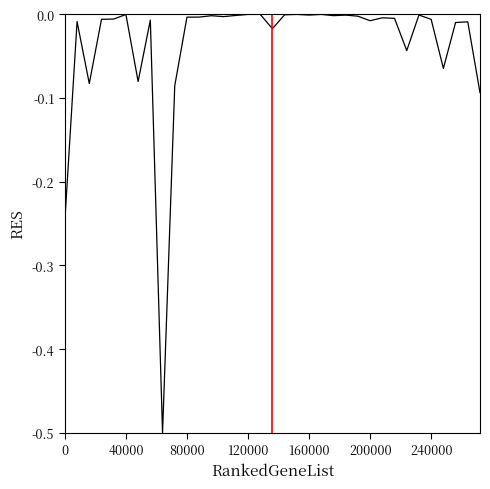

What is the smallest value displayed?

-0.5